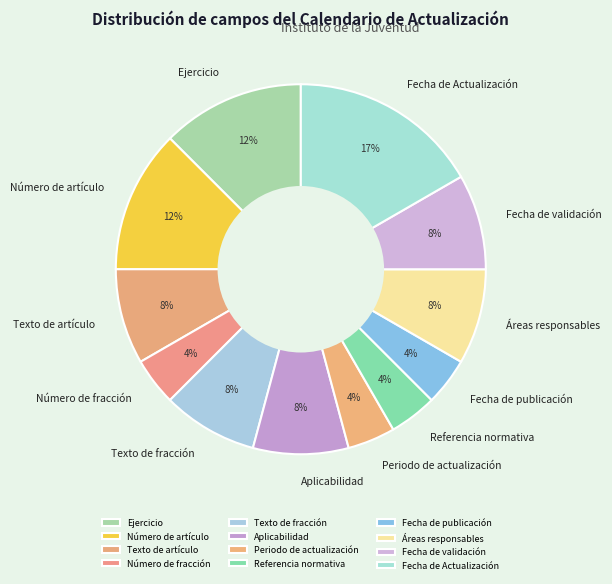

Which has a higher value, Fecha de validación or Número de artículo?

Número de artículo